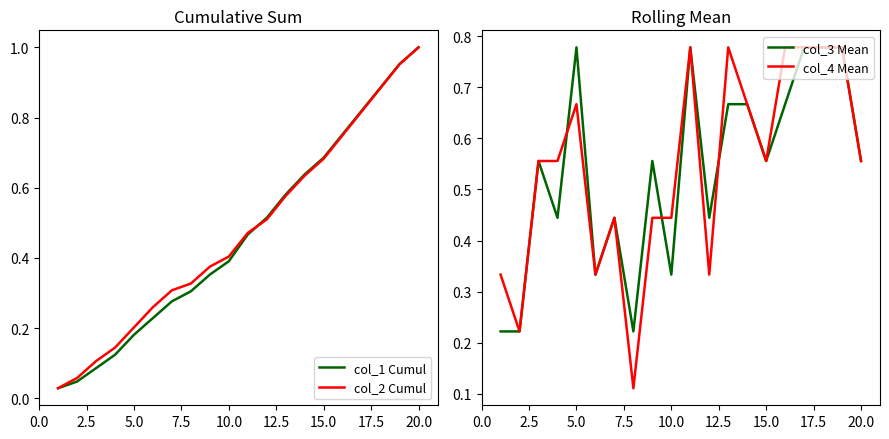

What are all the series names shown in the legend?

col_1 Cumul, col_2 Cumul, col_3 Mean, col_4 Mean